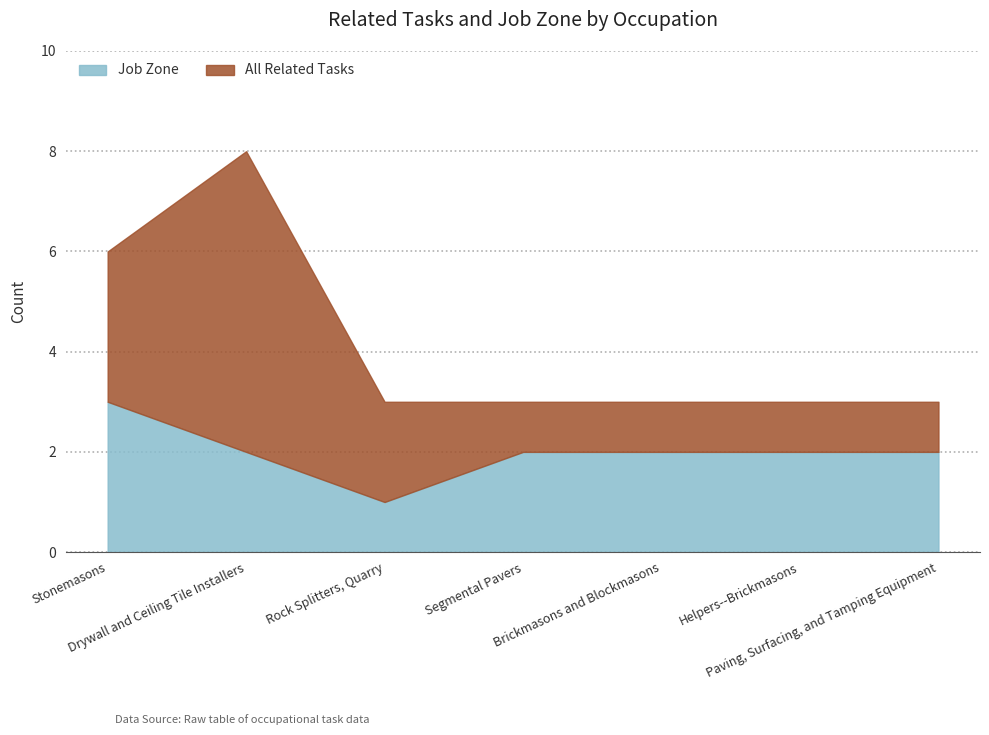

Between Drywall and Ceiling Tile Installers and Rock Splitters, Quarry, which is larger?

Drywall and Ceiling Tile Installers